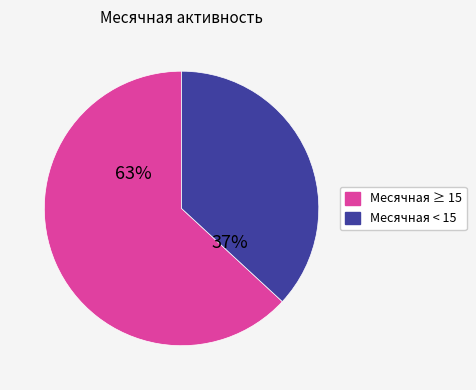

Rank the categories by value from lowest to highest.

Месячная < 15, Месячная ≥ 15